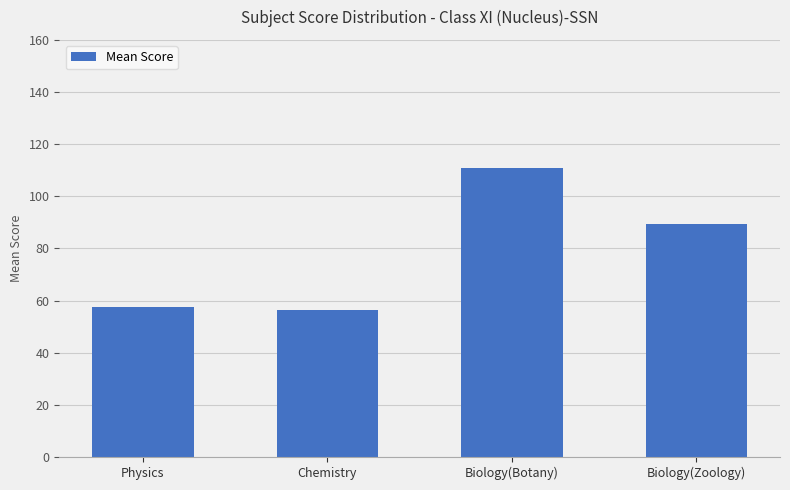

Reading right to left, what are all the values shown in this chart?

89.4	110.9	56.2	57.6